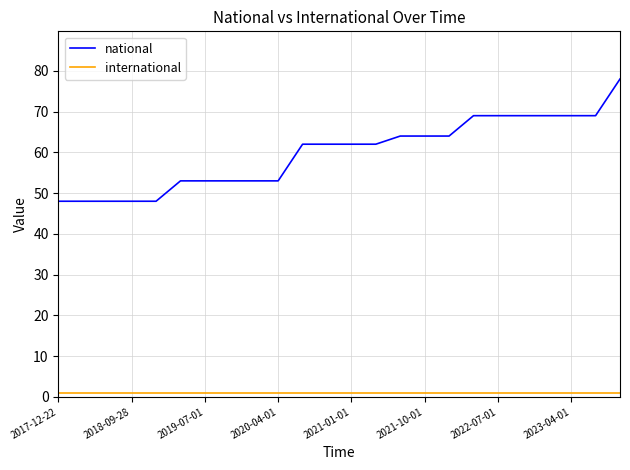

Which series has the largest total across all categories?

national